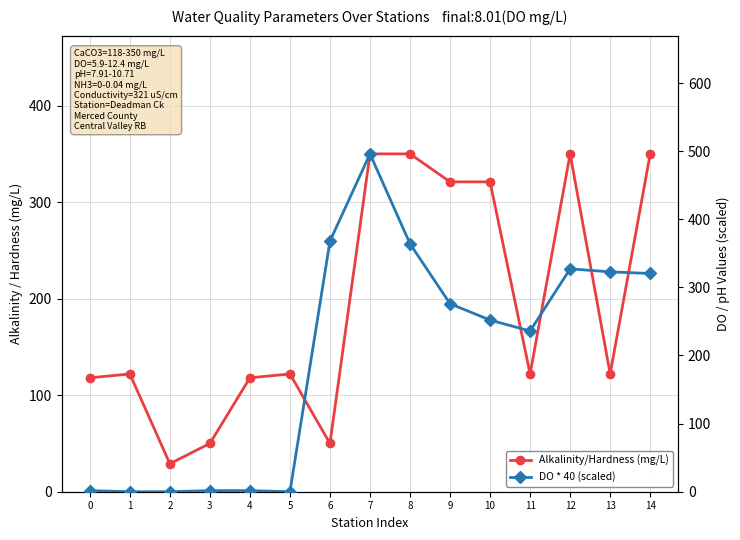

What value does the DO * 40 (scaled) series have at 13?

322.8